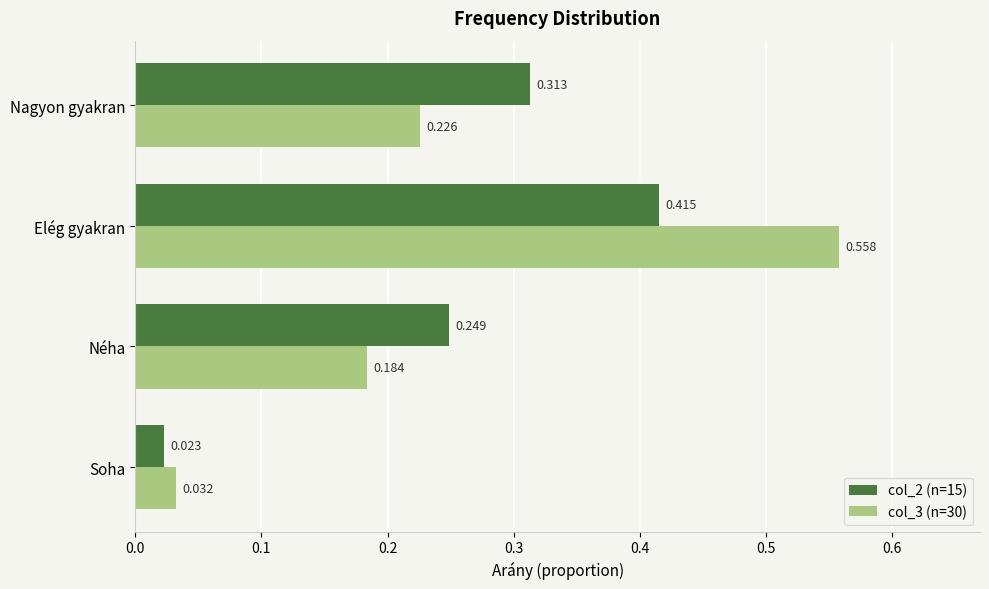

Is the value of col_3 (n=30) at Elég gyakran greater than the value of col_2 (n=15) at Néha?

Yes